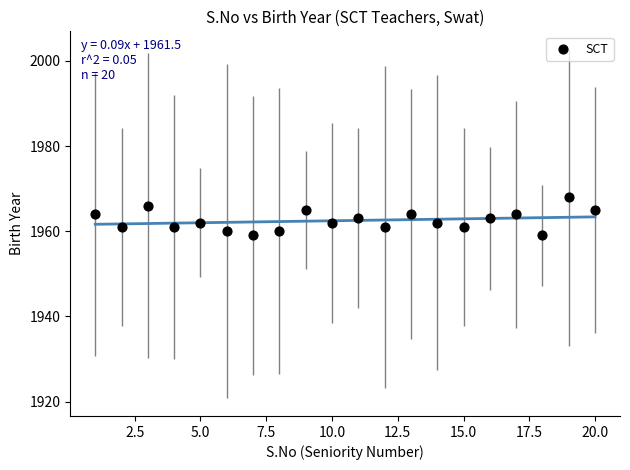

What is the range of Y values (max minus min)?

9